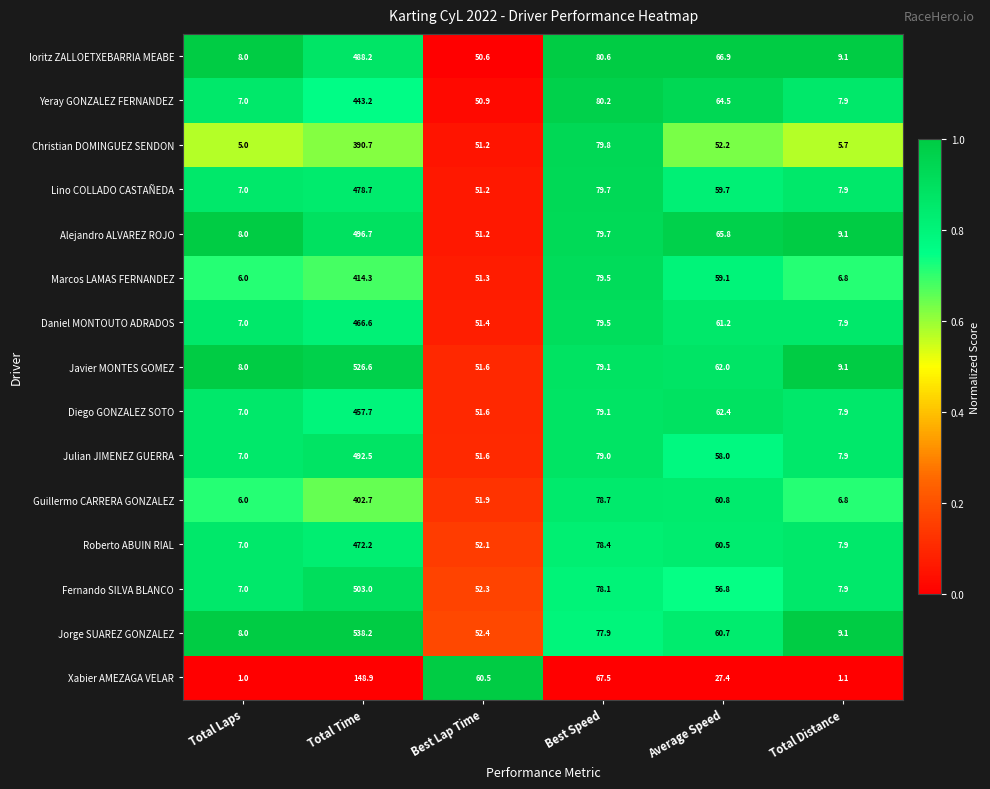

What is the approximate value of Alejandro ALVAREZ ROJO at Total Laps?

8.0